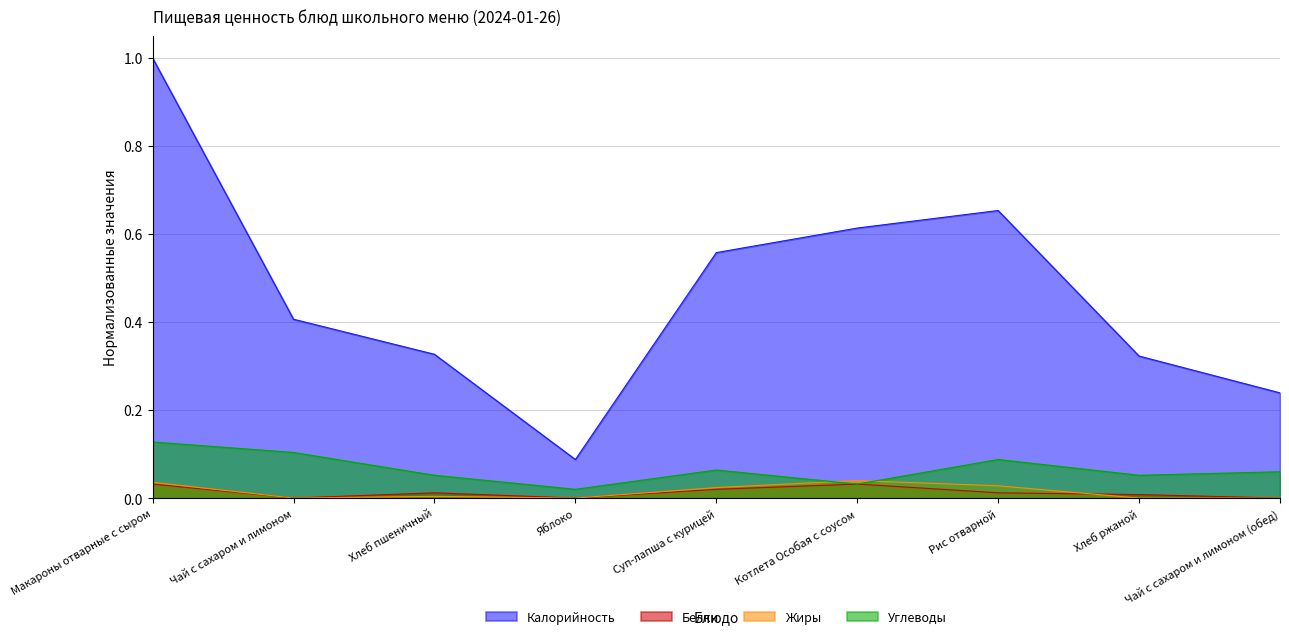

At which category is the sum across all series the highest?

Макароны отварные с сыром